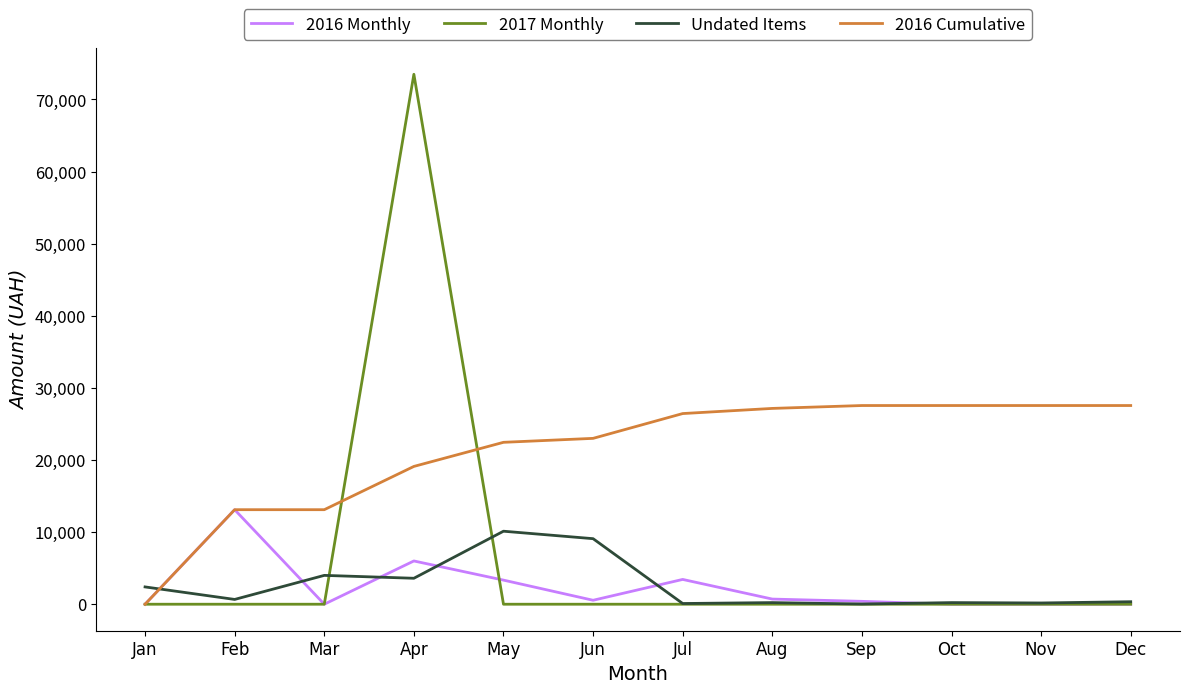

Does the chart display data point markers on the line(s)?

No